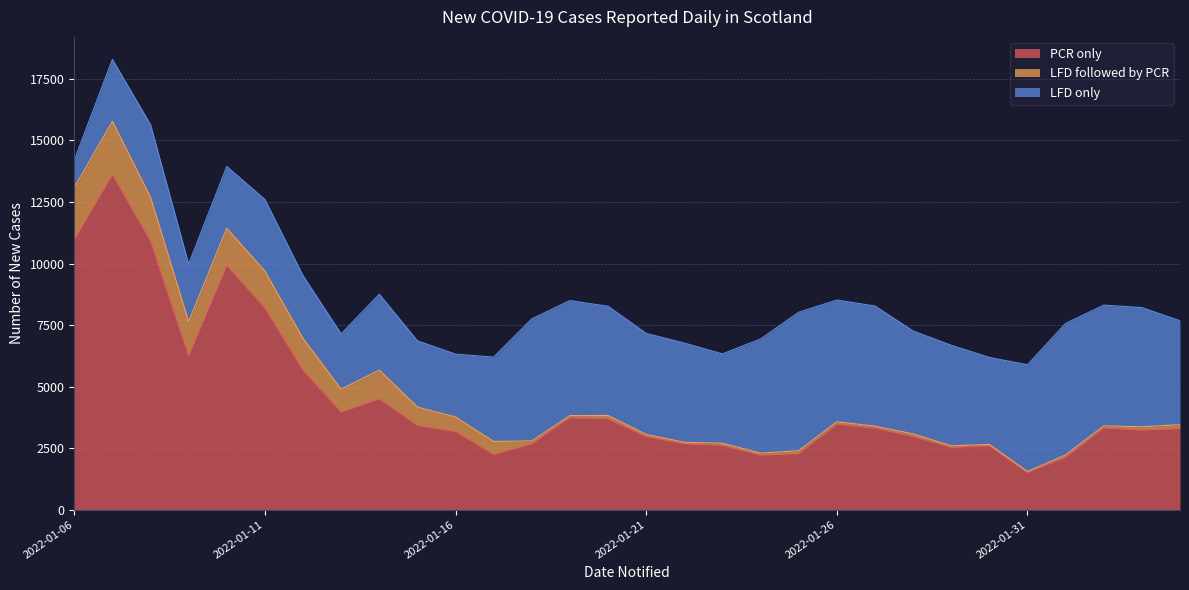

What is the label of the 19th point from the left?

2022-01-24